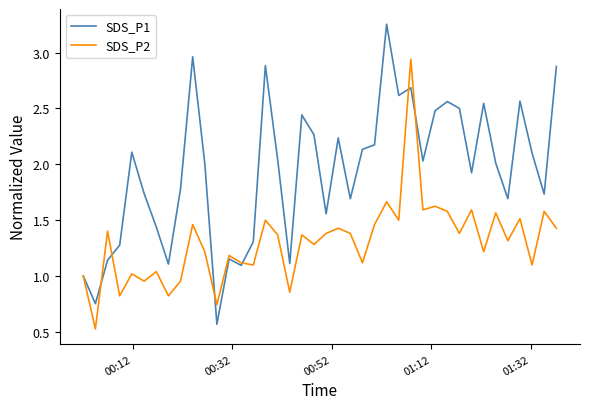

What is the minimum value shown in the chart?

0.5